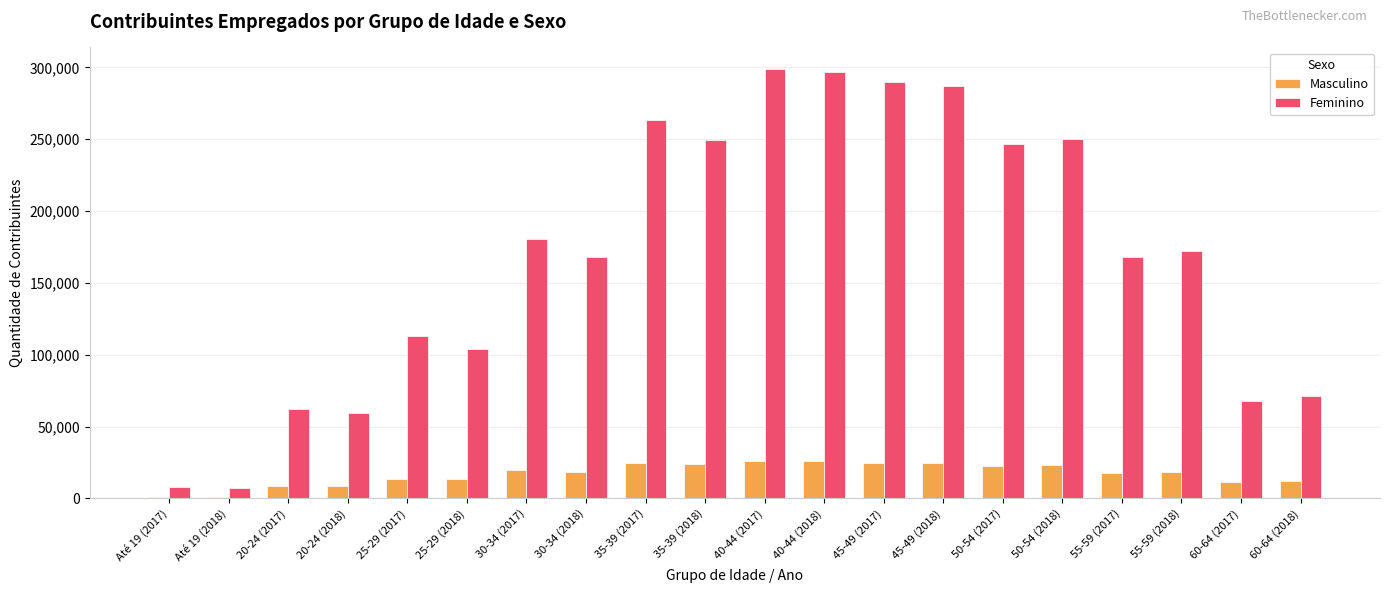

What is the maximum value shown in the chart?

298930